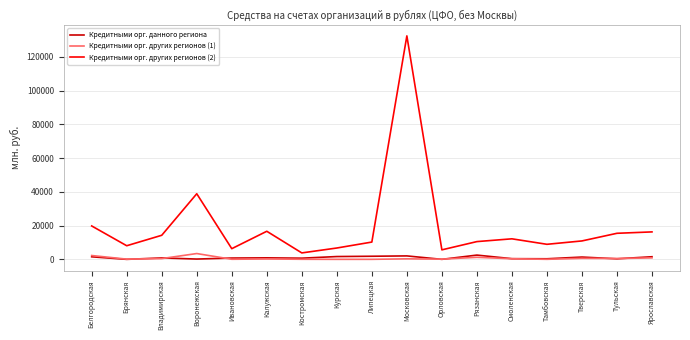

What is the approximate value of Кредитными орг. других регионов (2) at Липецкая?

10253